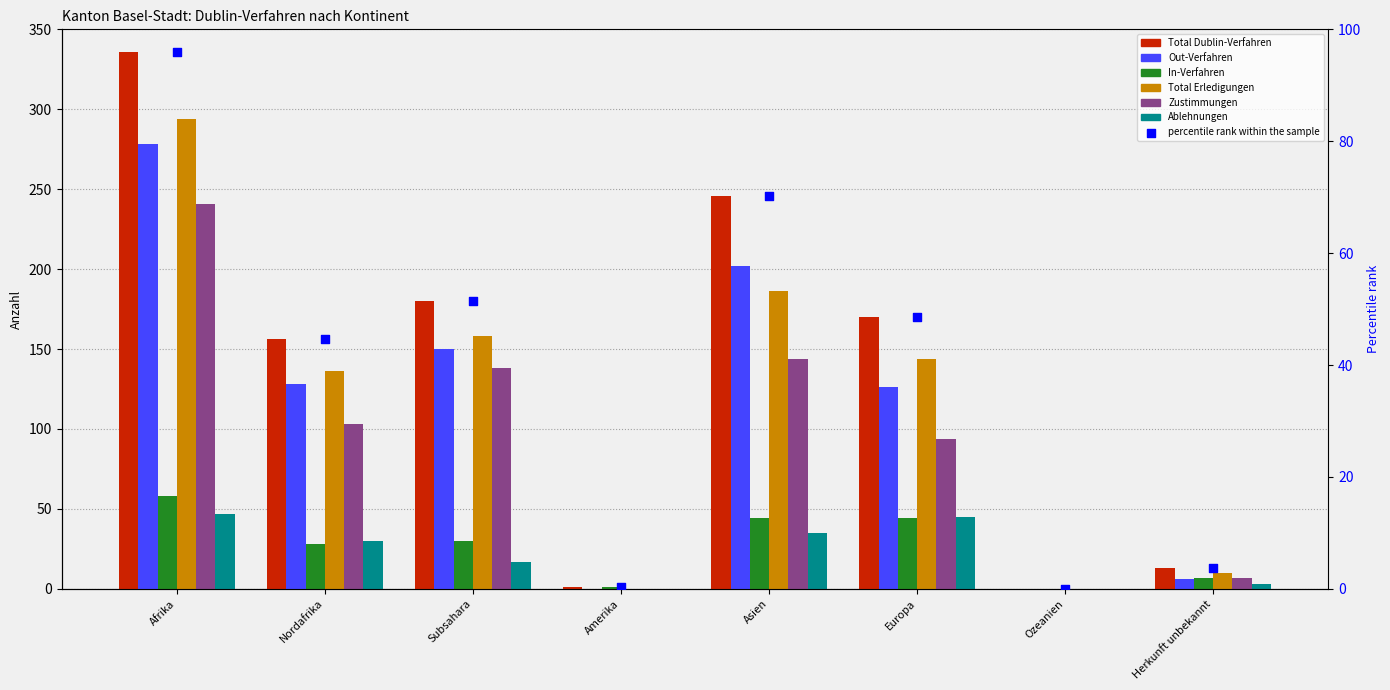

What is the total value across all series at Amerika?

2